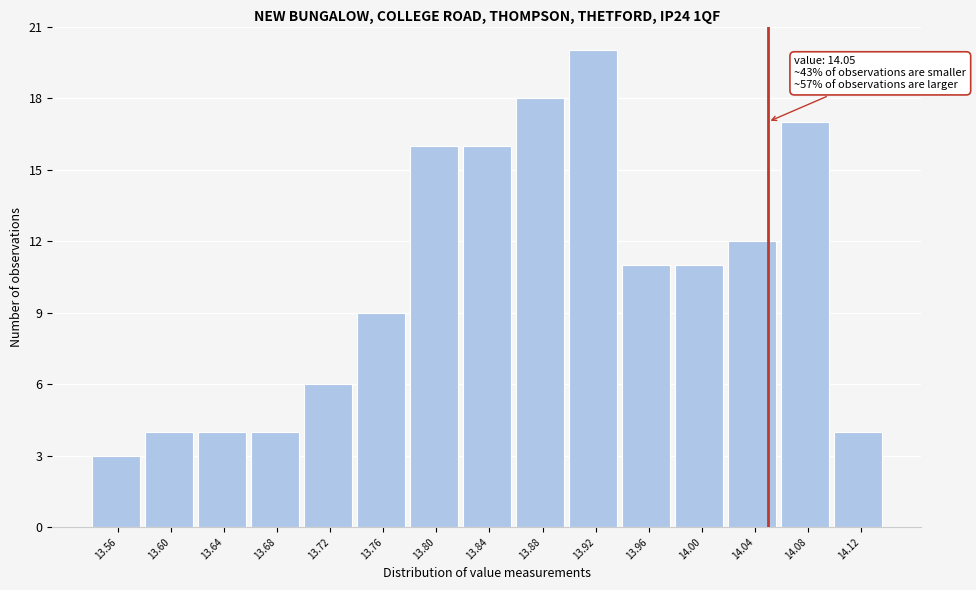

Which range on the x-axis has the tallest bar?

13.90 to 13.94